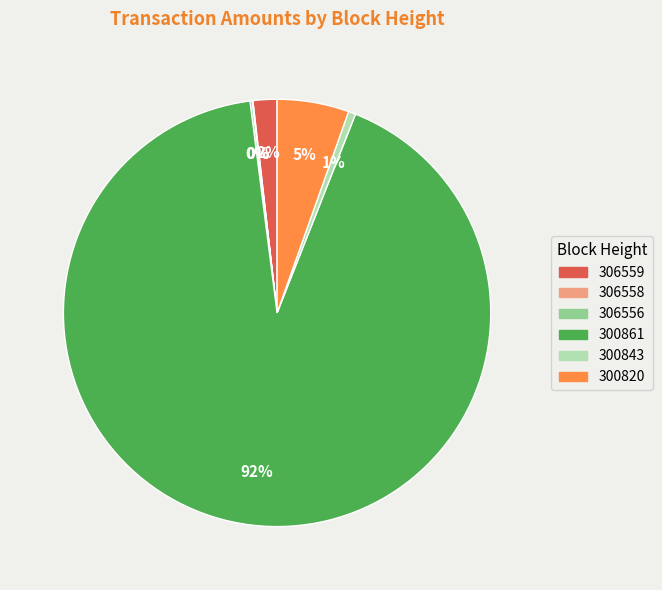

Which category accounts for the majority?

300861